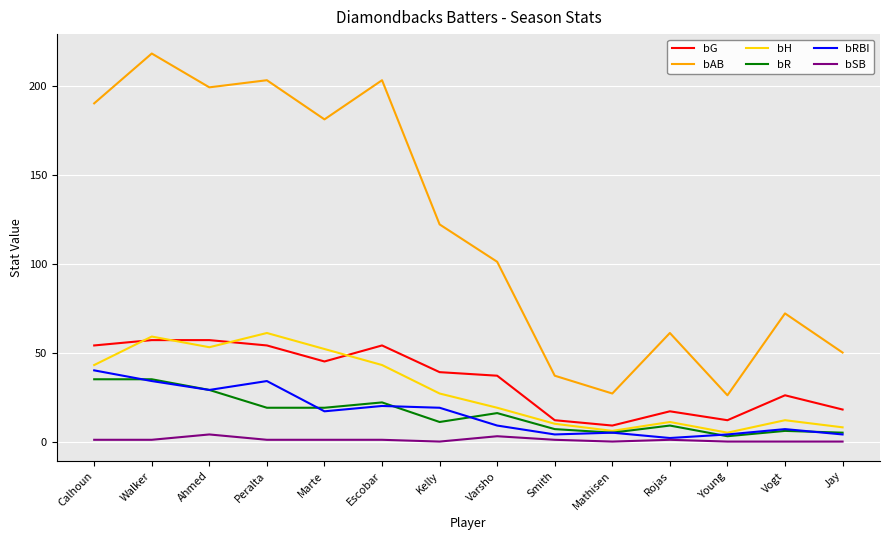

True or false: bAB and bSB cross at least once.

False